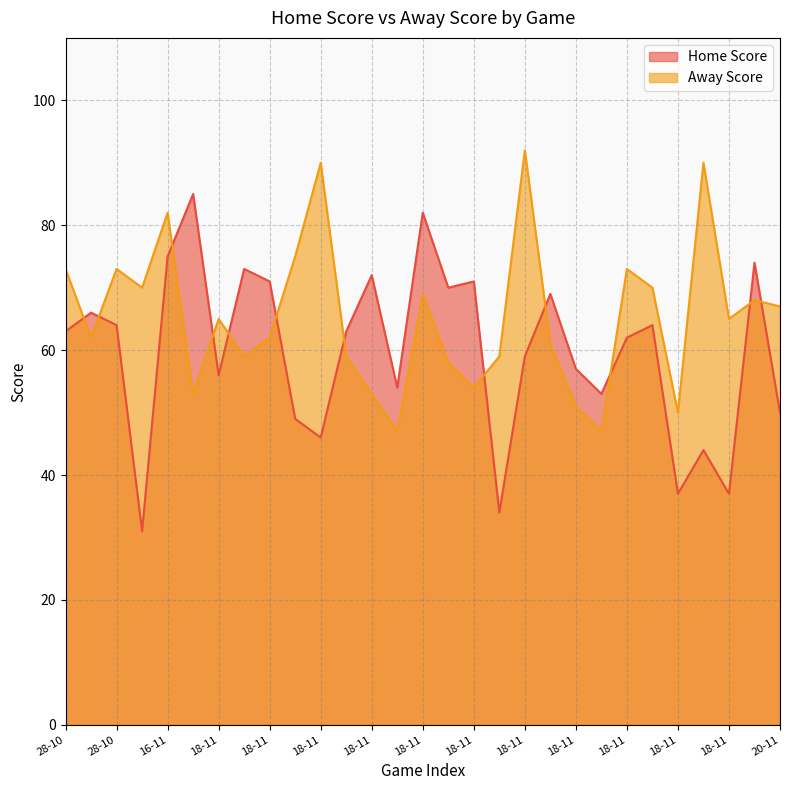

Which label corresponds to the smallest value in the chart?

29-10